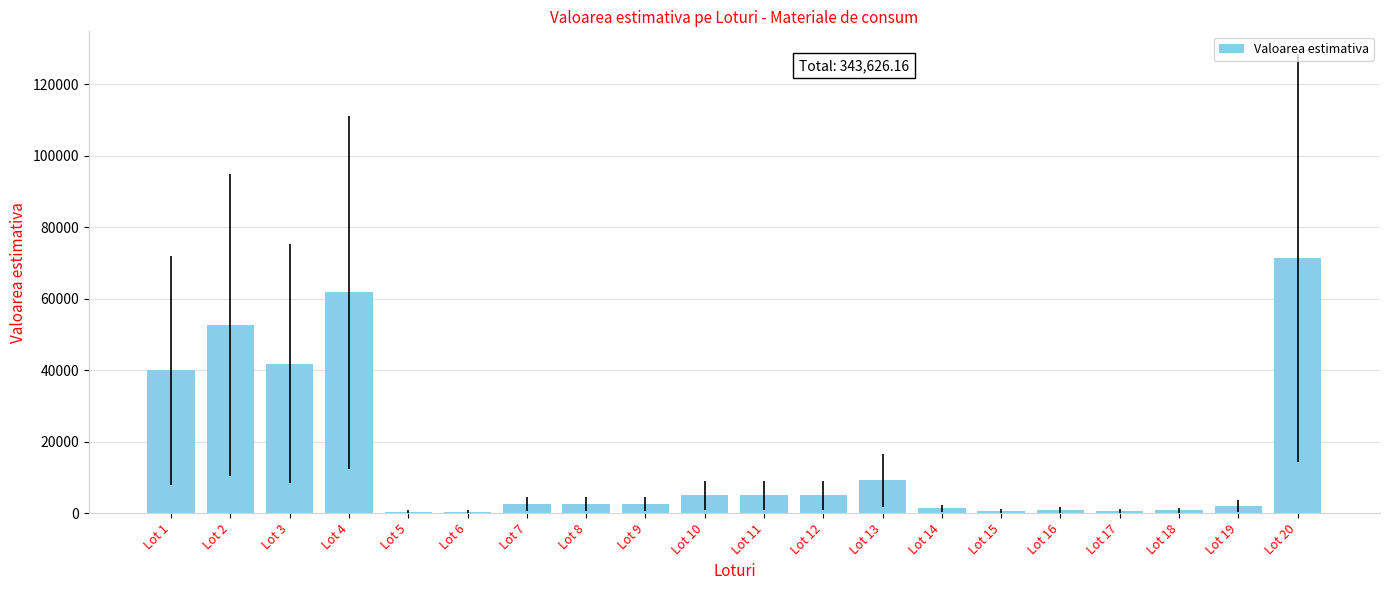

Approximately how many times larger is the value at Lot 18 compared to Lot 7?

0.3